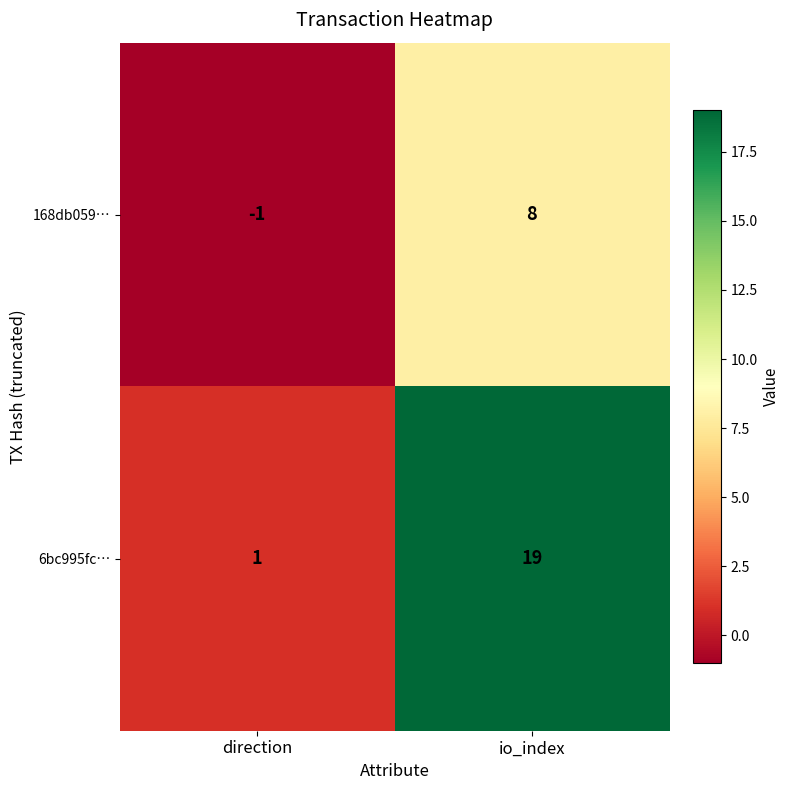

What is the total value across all series at io_index?

27